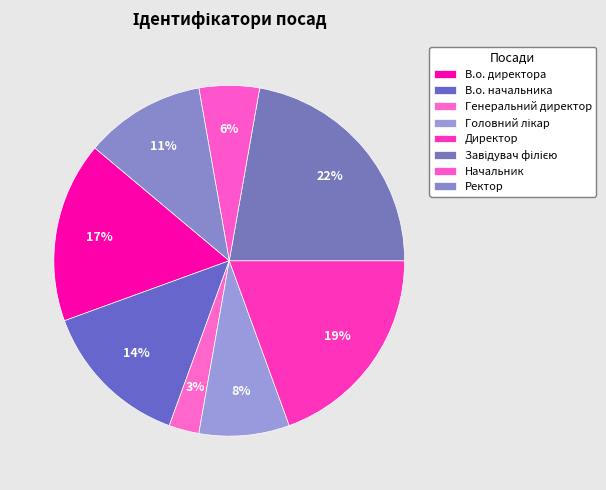

The В.о. начальника slice represents 25% of the pie. True or false?

False